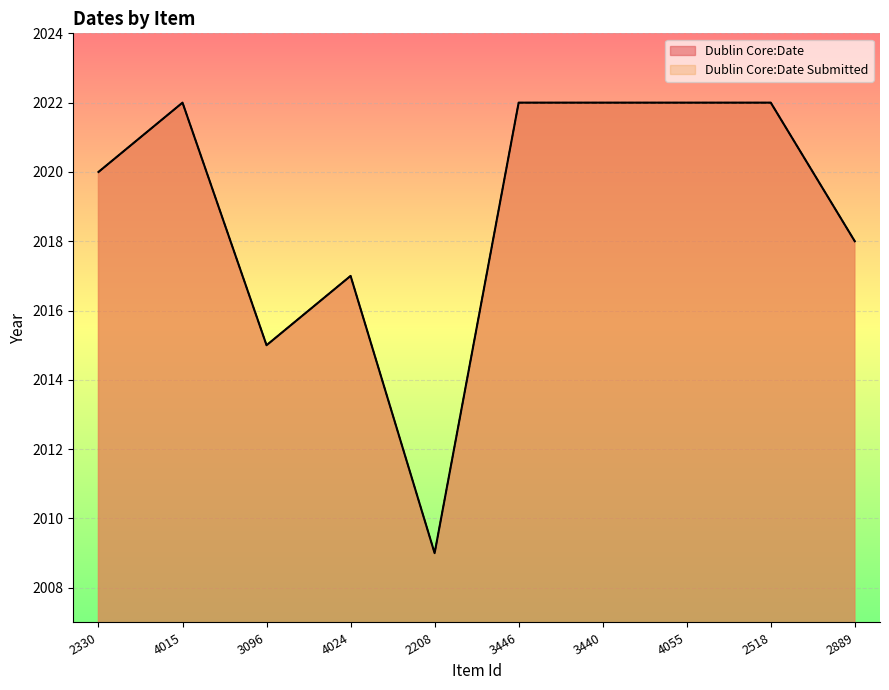

Which series has the largest range (max minus min)?

Dublin Core:Date